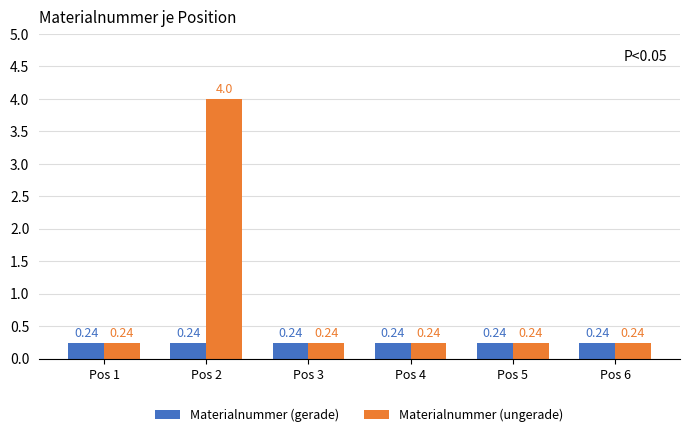

What is the sum of the Materialnummer (gerade) values at Pos 1 and Pos 4?

0.5